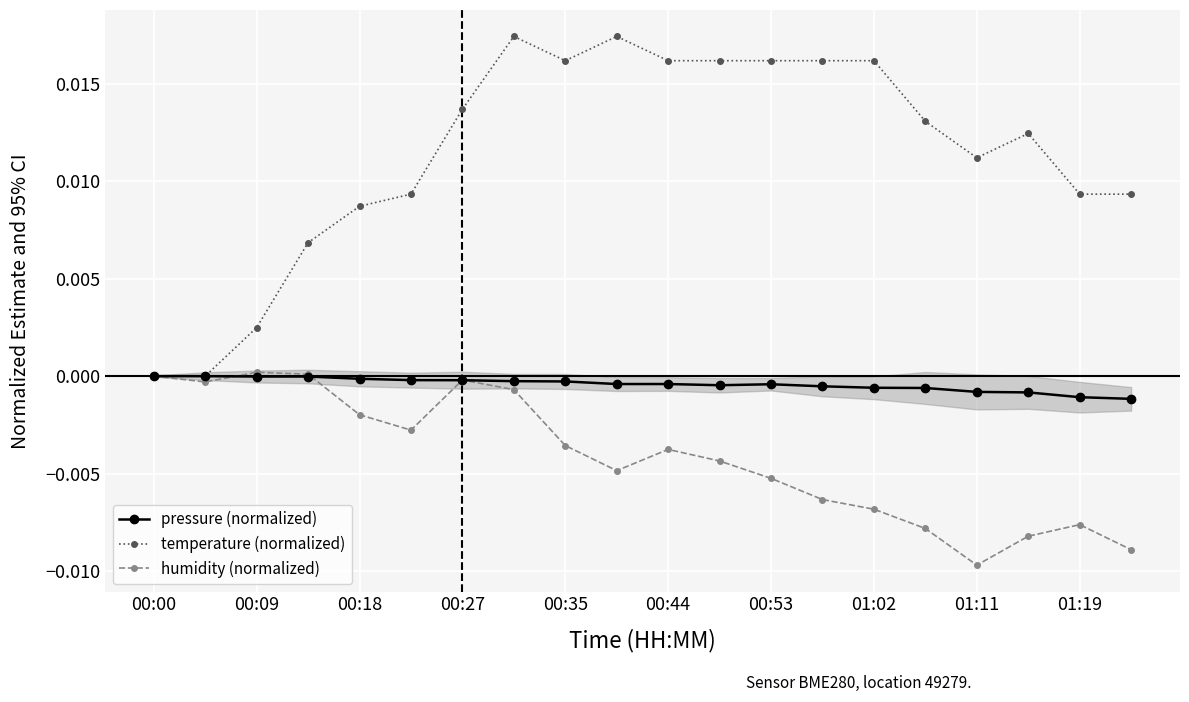

How many times do pressure (normalized) and humidity (normalized) cross each other?

4